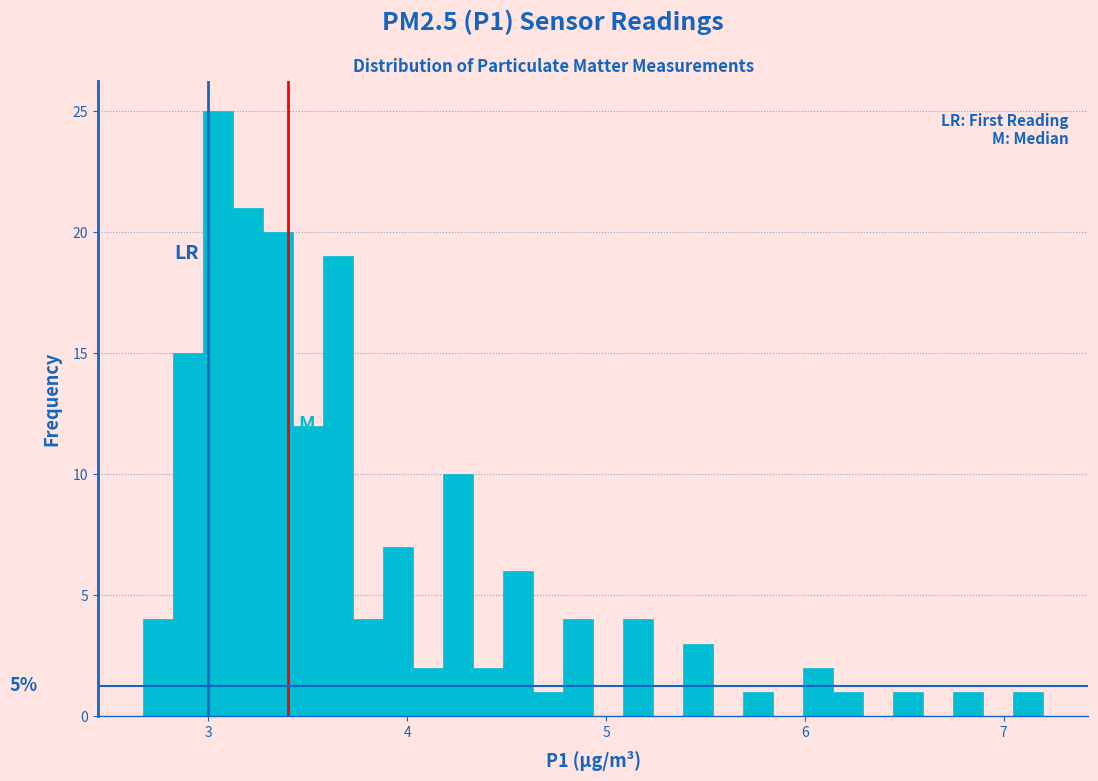

Read against the x-axis, roughly where is the centre of the tallest bar?

3.0